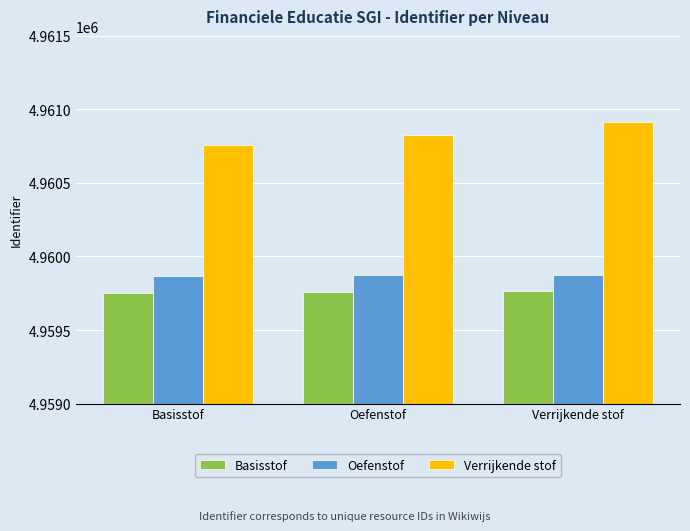

Which series has the largest range (max minus min)?

Verrijkende stof